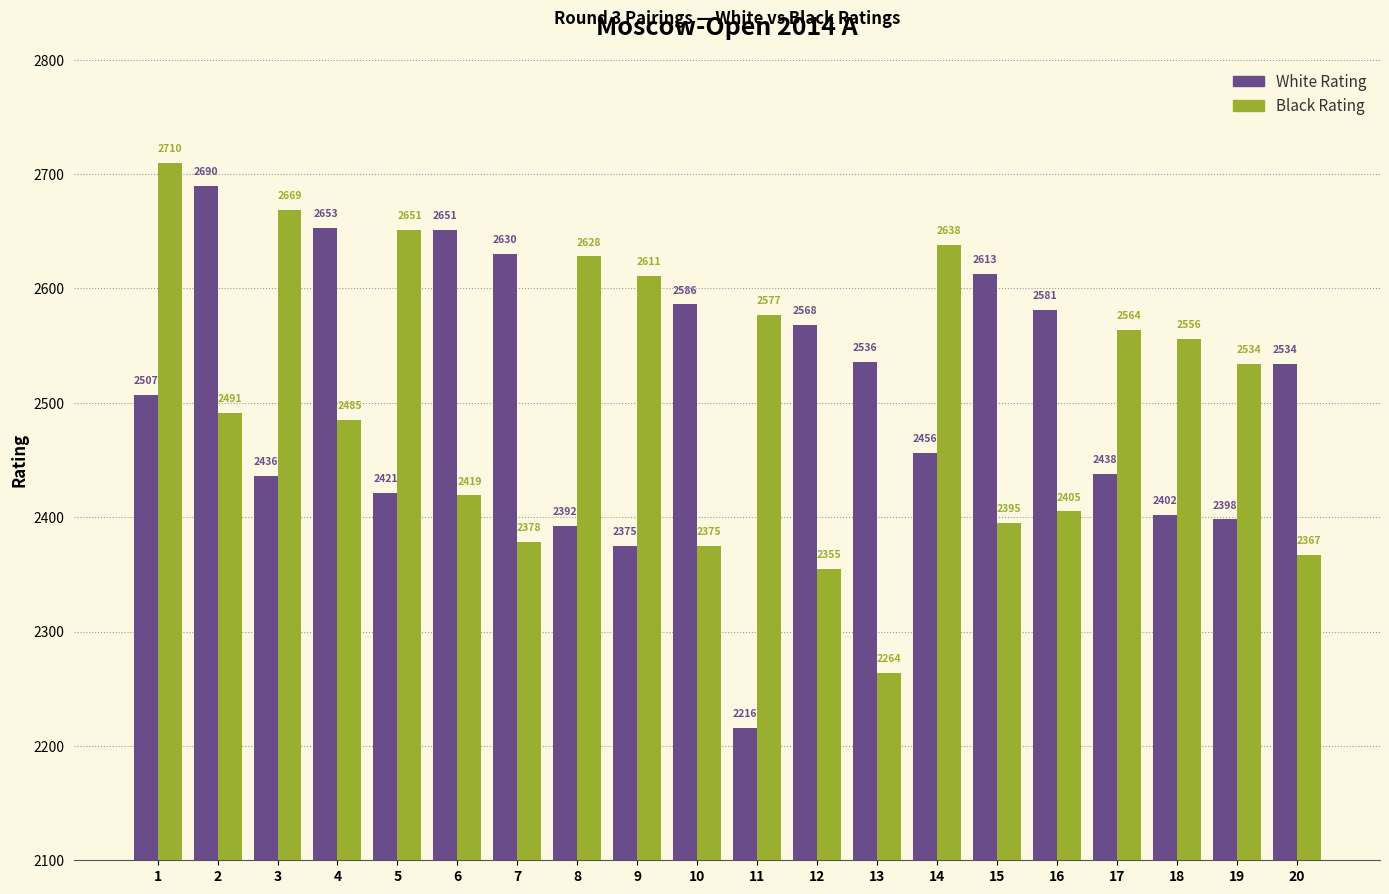

How many bars are there in each group?

2